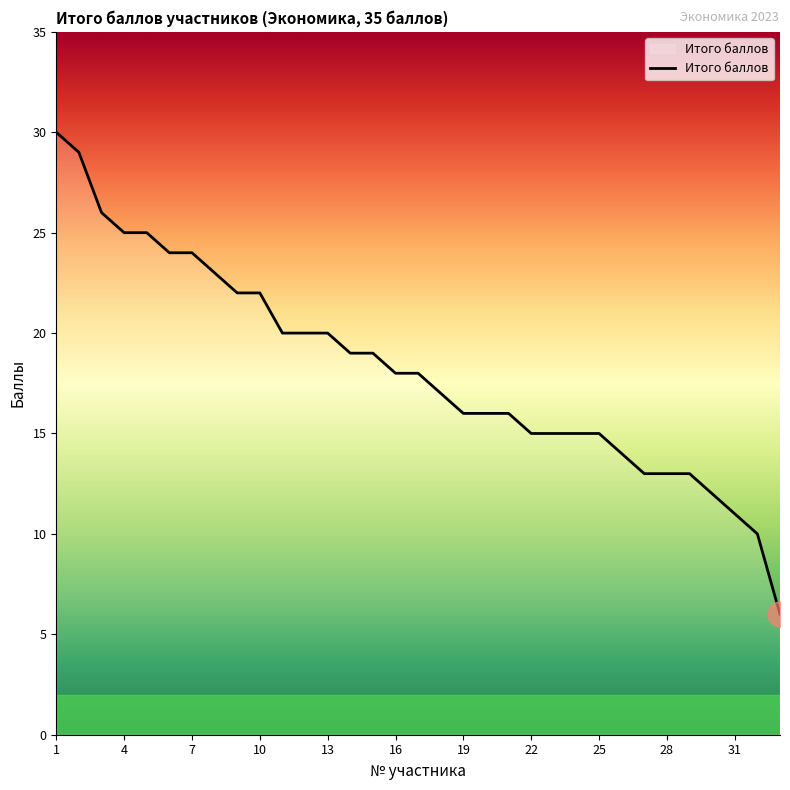

Count the number of categories in the chart.

33